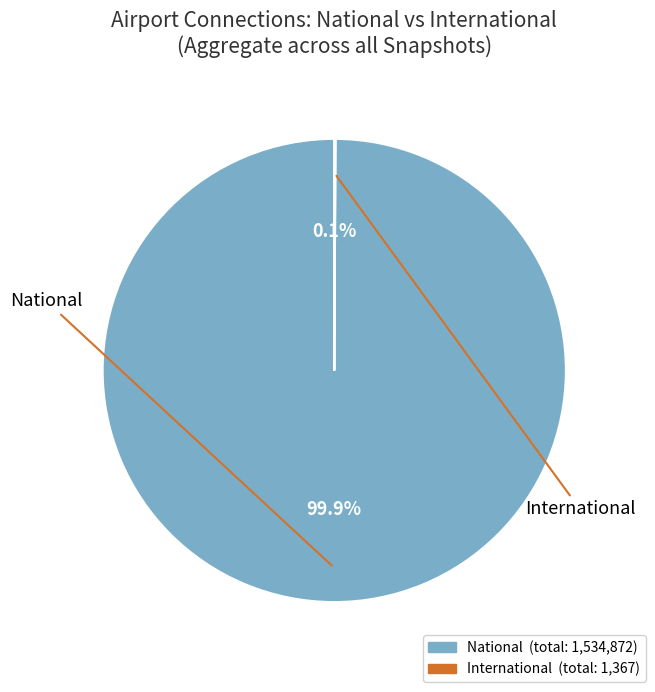

To the nearest percent, what is the average slice percentage?

50%